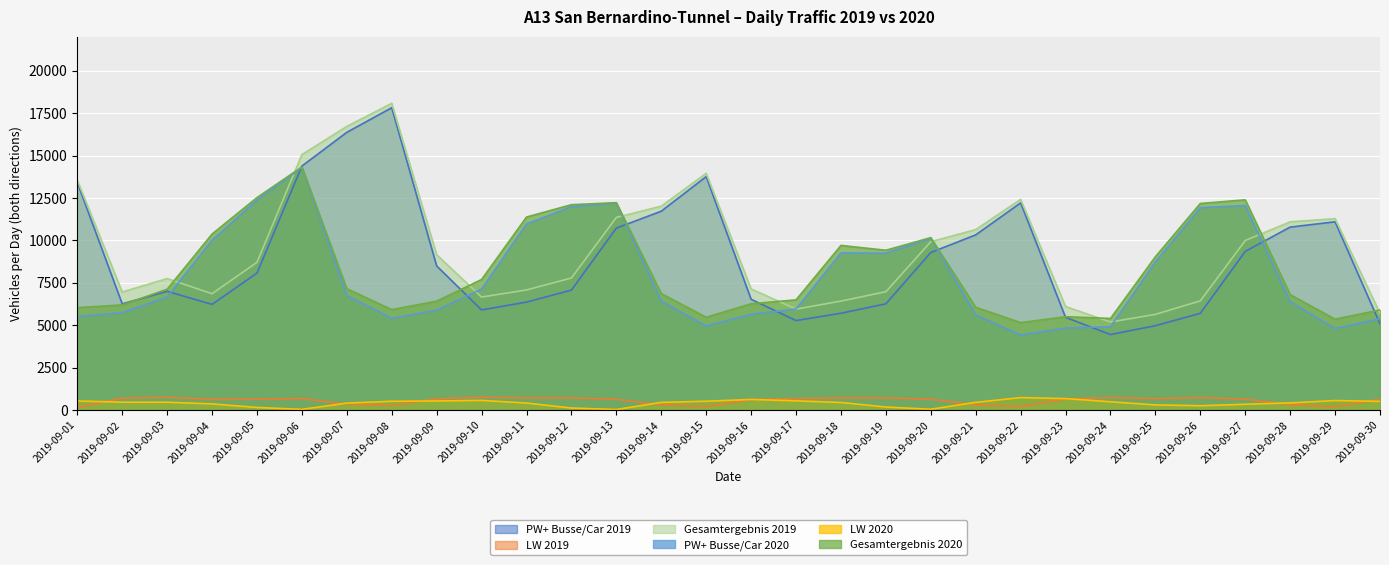

How many lines are shown in the chart?

6